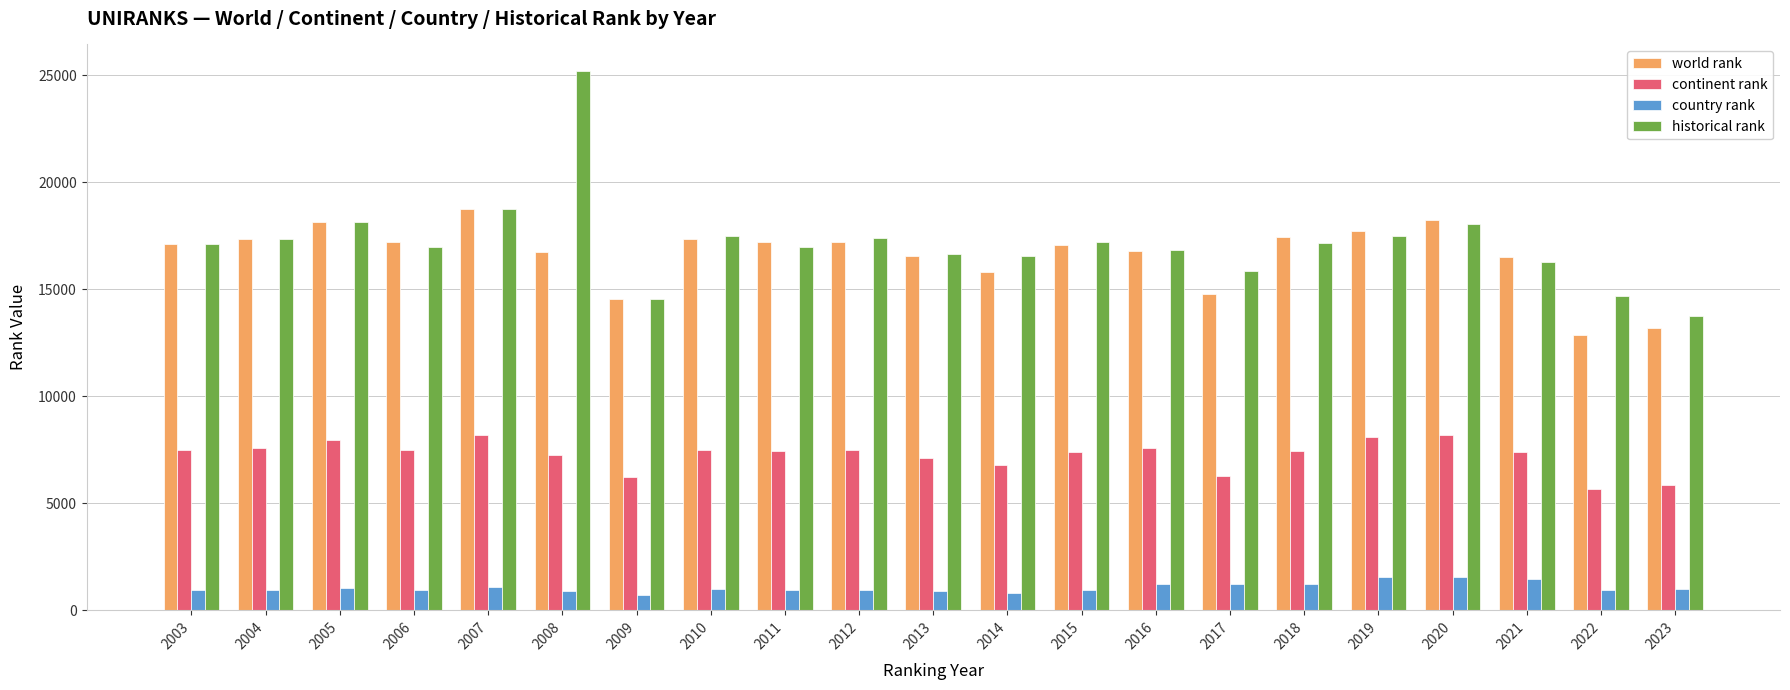

Are the bars horizontal?

No